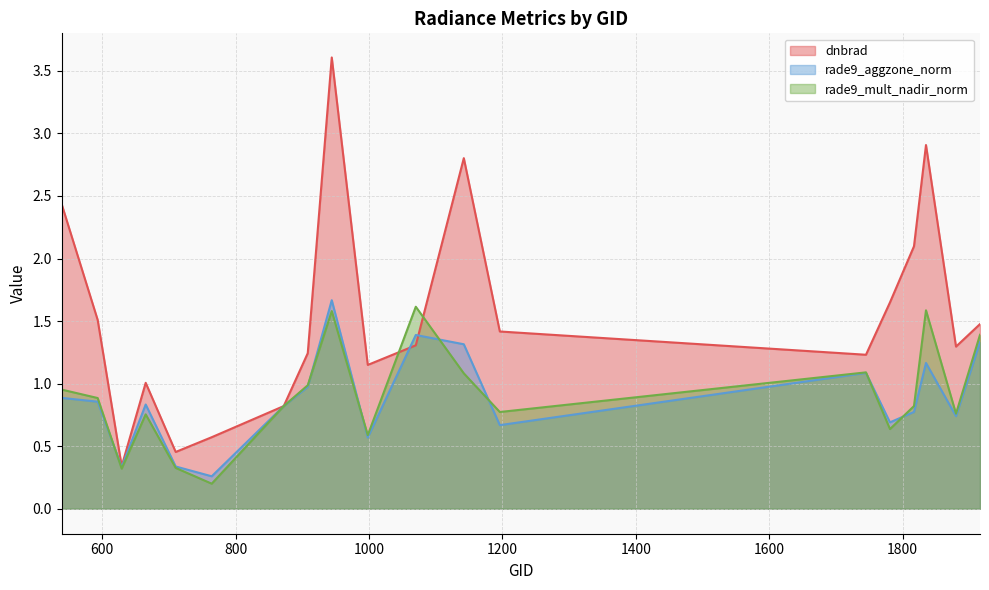

Which has a higher value, 944 or 1817?

944